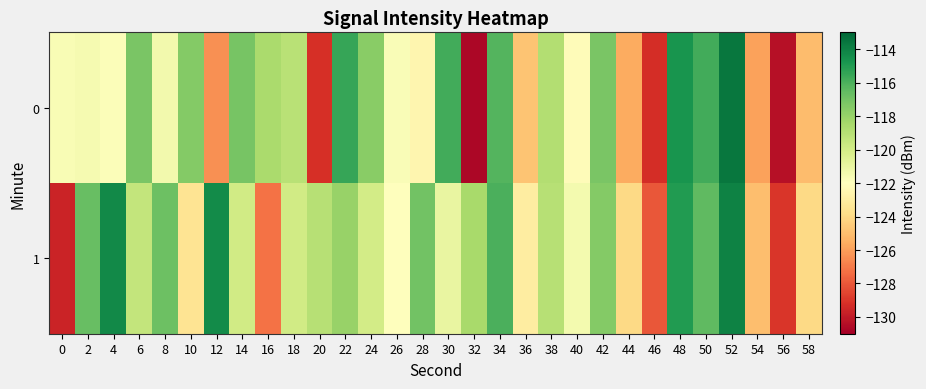

What is the total value across all series at 50?

-232.3